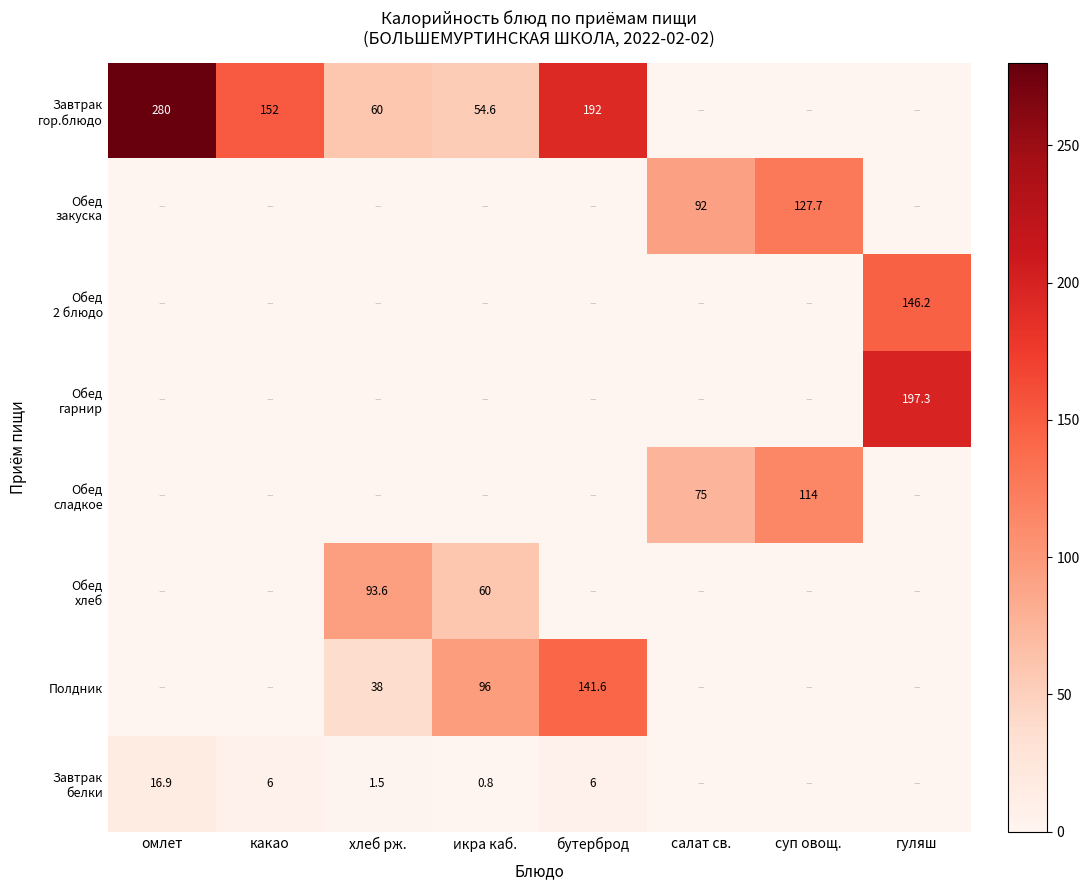

Count the number of data series in this chart.

8